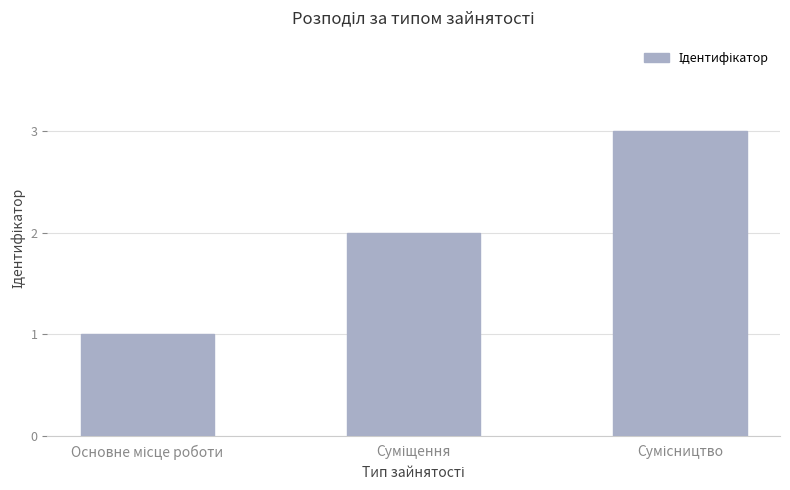

What is the sum of all values?

6